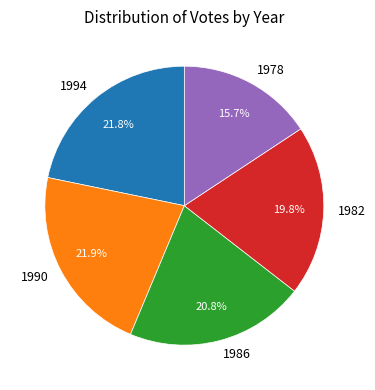

Does any single category account for the majority?

No